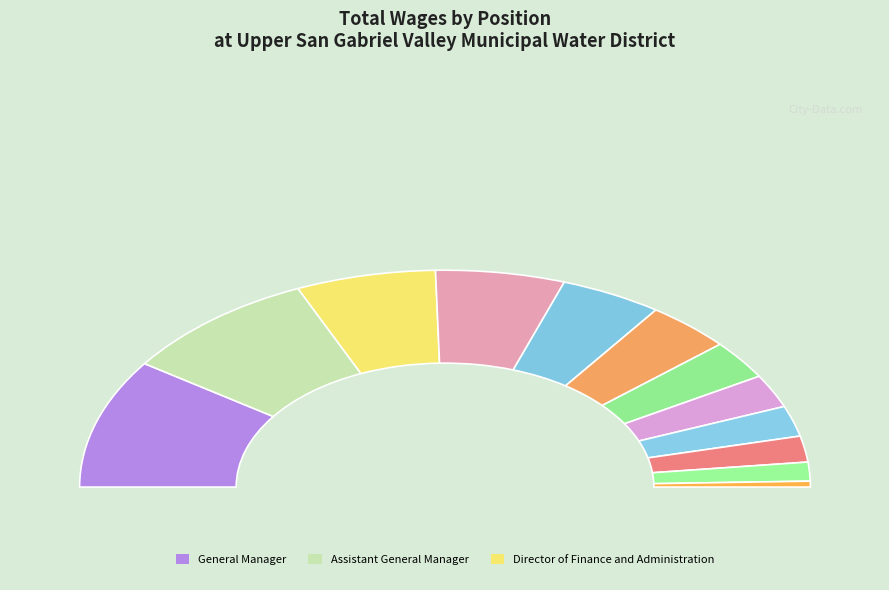

How much of the chart is everything except Administrative Assistant?

96.1%